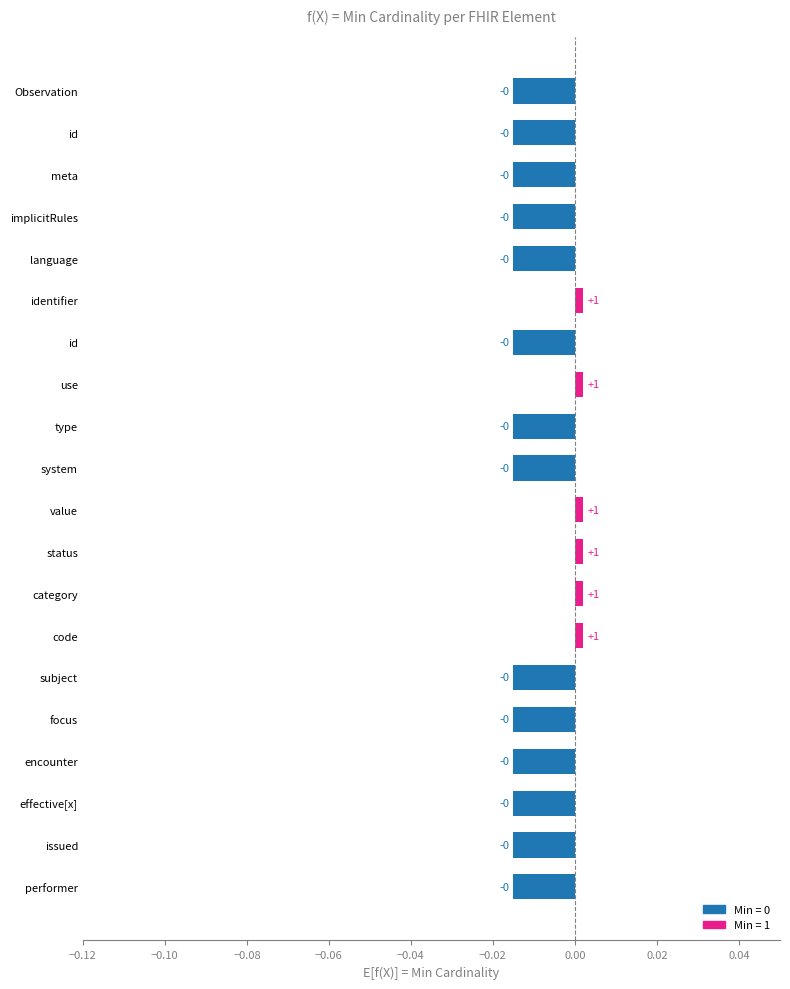

How many data points does each series have?

20